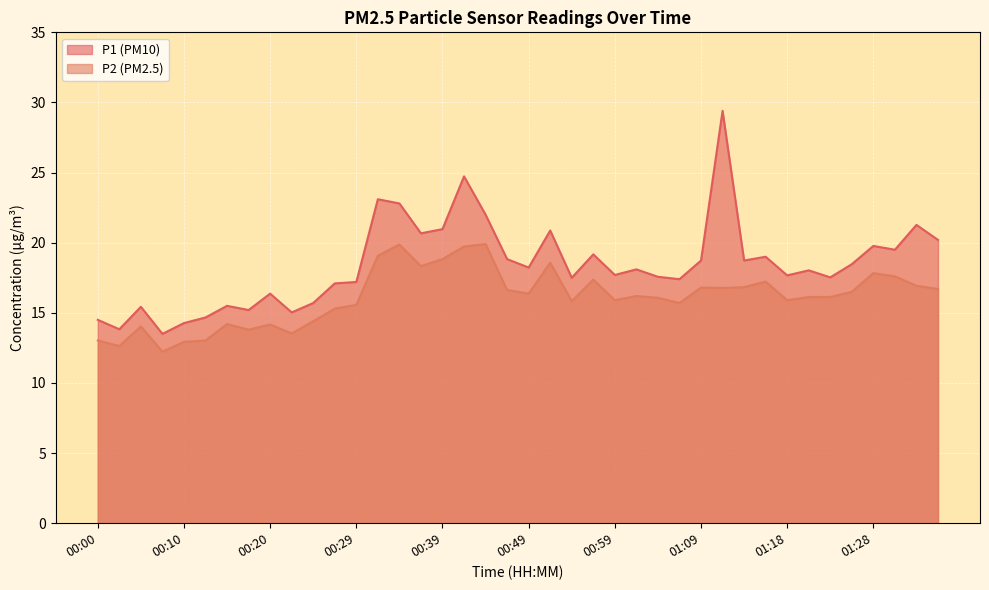

The P2 series shows 6.6 at 00:25. True or false?

False